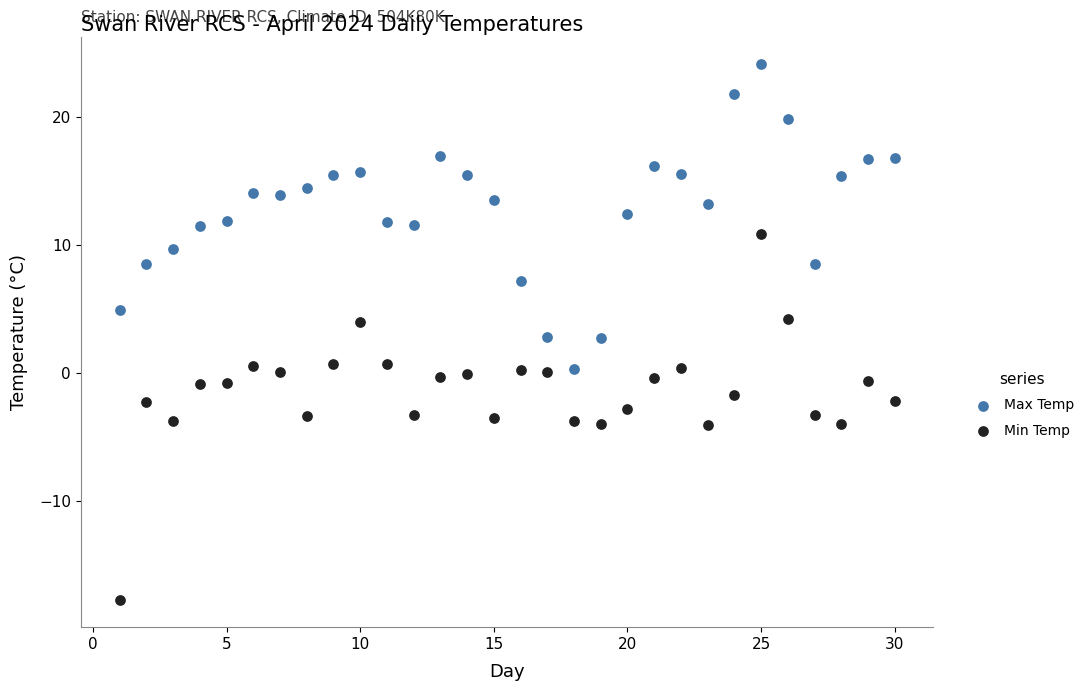

Which series reaches the minimum Y coordinate?

Min Temp